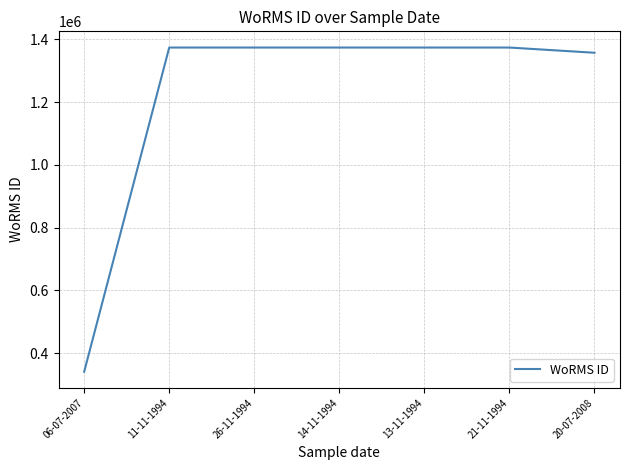

What value does the data have at 26-11-1994?

1373543